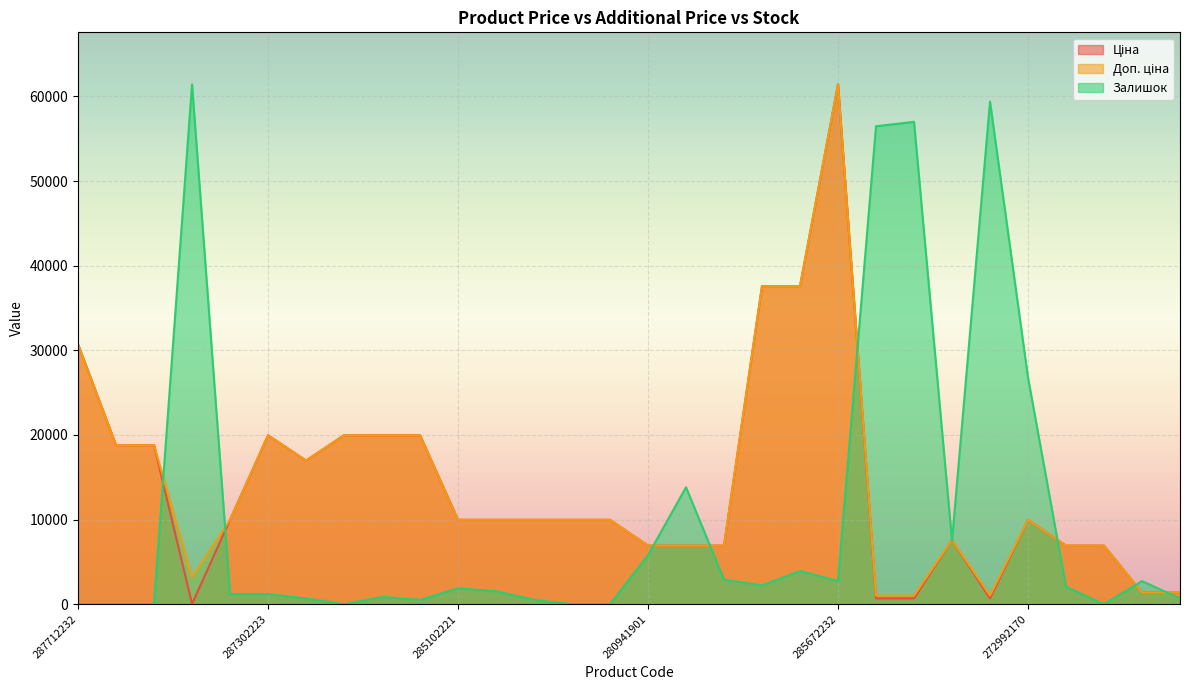

At how many categories does at least one series exceed 20002?

9